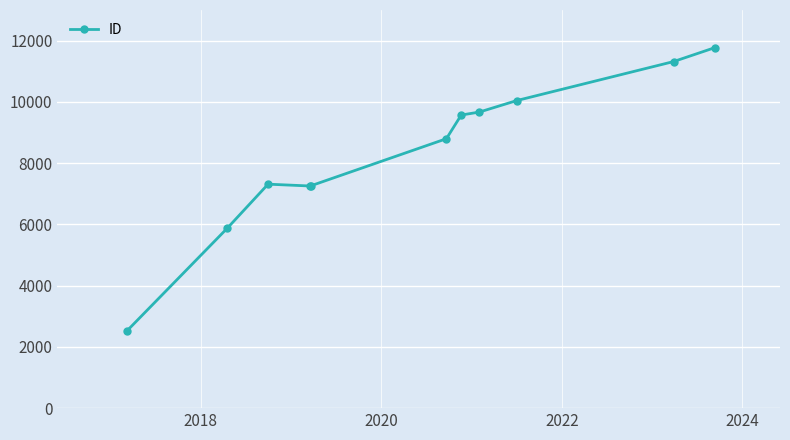

What is the value of the 1st point from the left?

2511